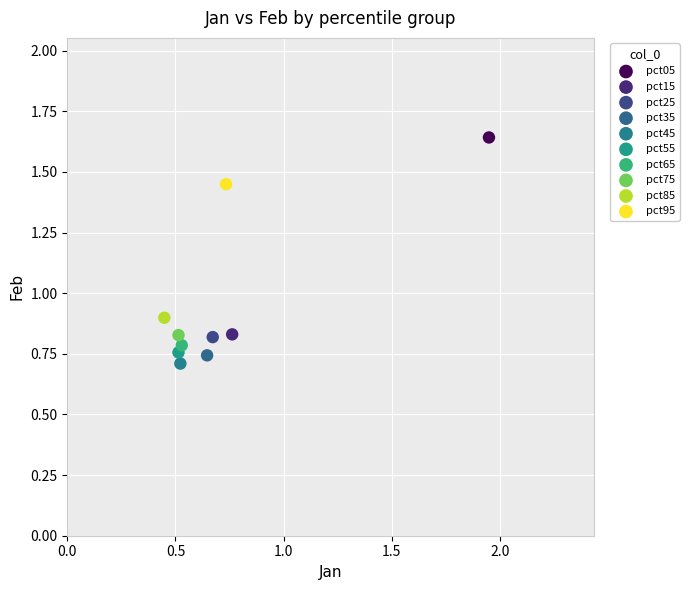

Which series reaches the minimum Y coordinate?

pct45